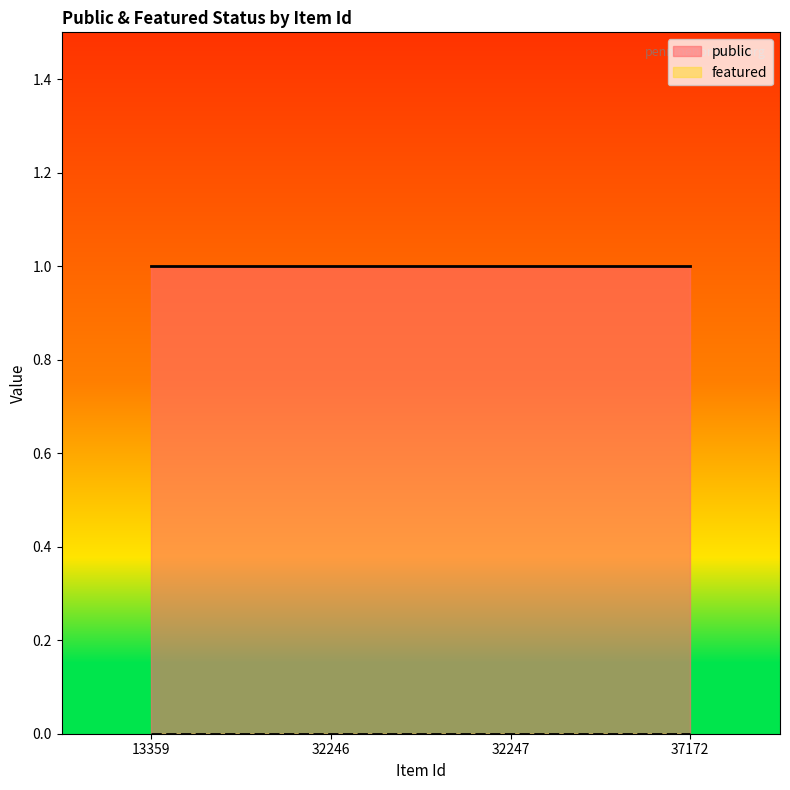

At which category is the sum across all series the highest?

13359